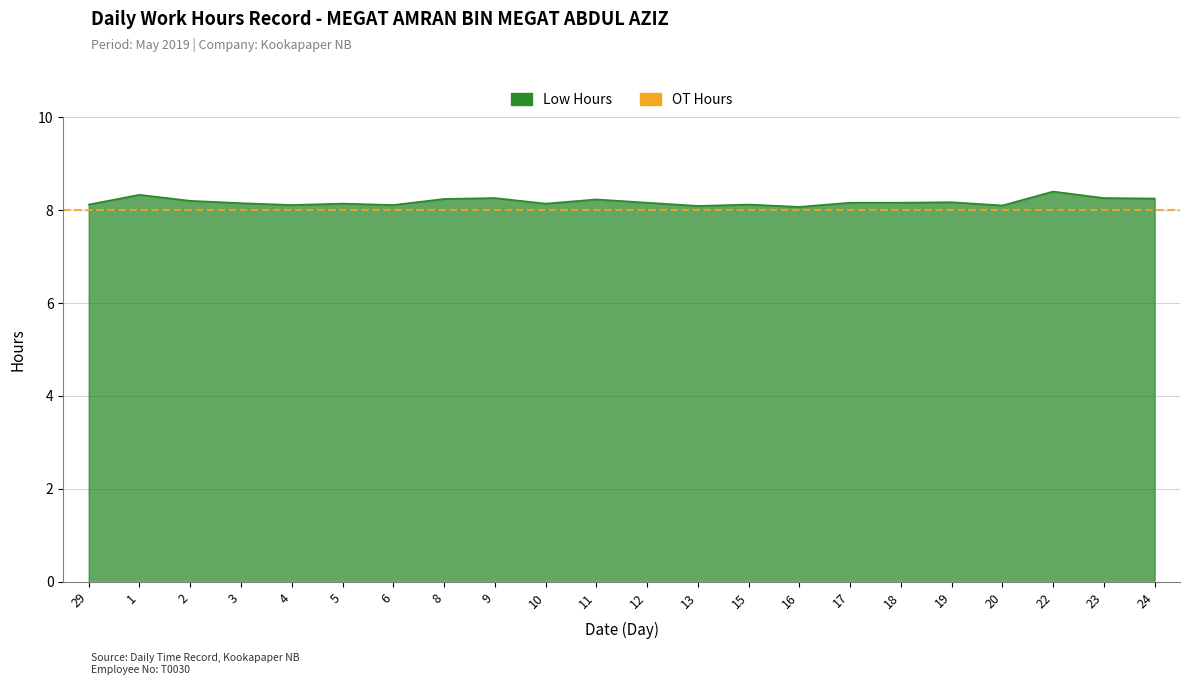

At which category does the data reach its first local peak?

1